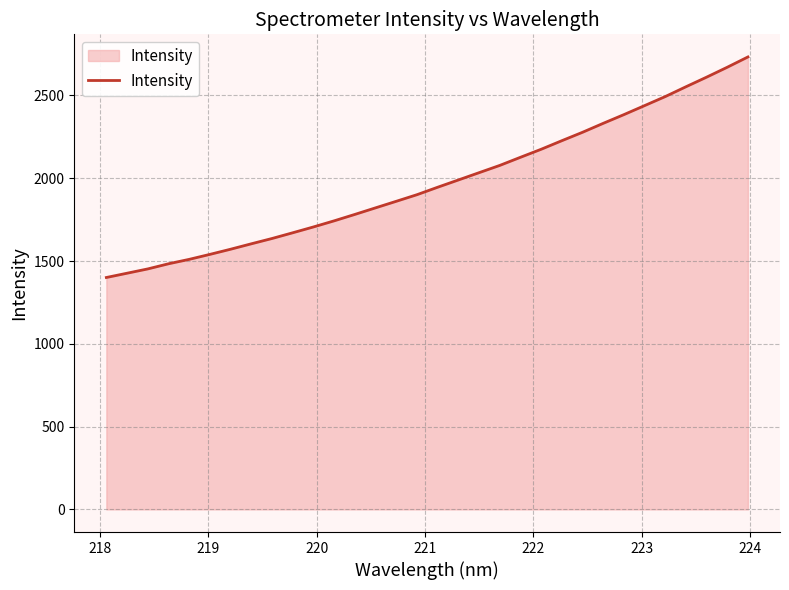

What is the minimum value shown in the chart?

1400.6